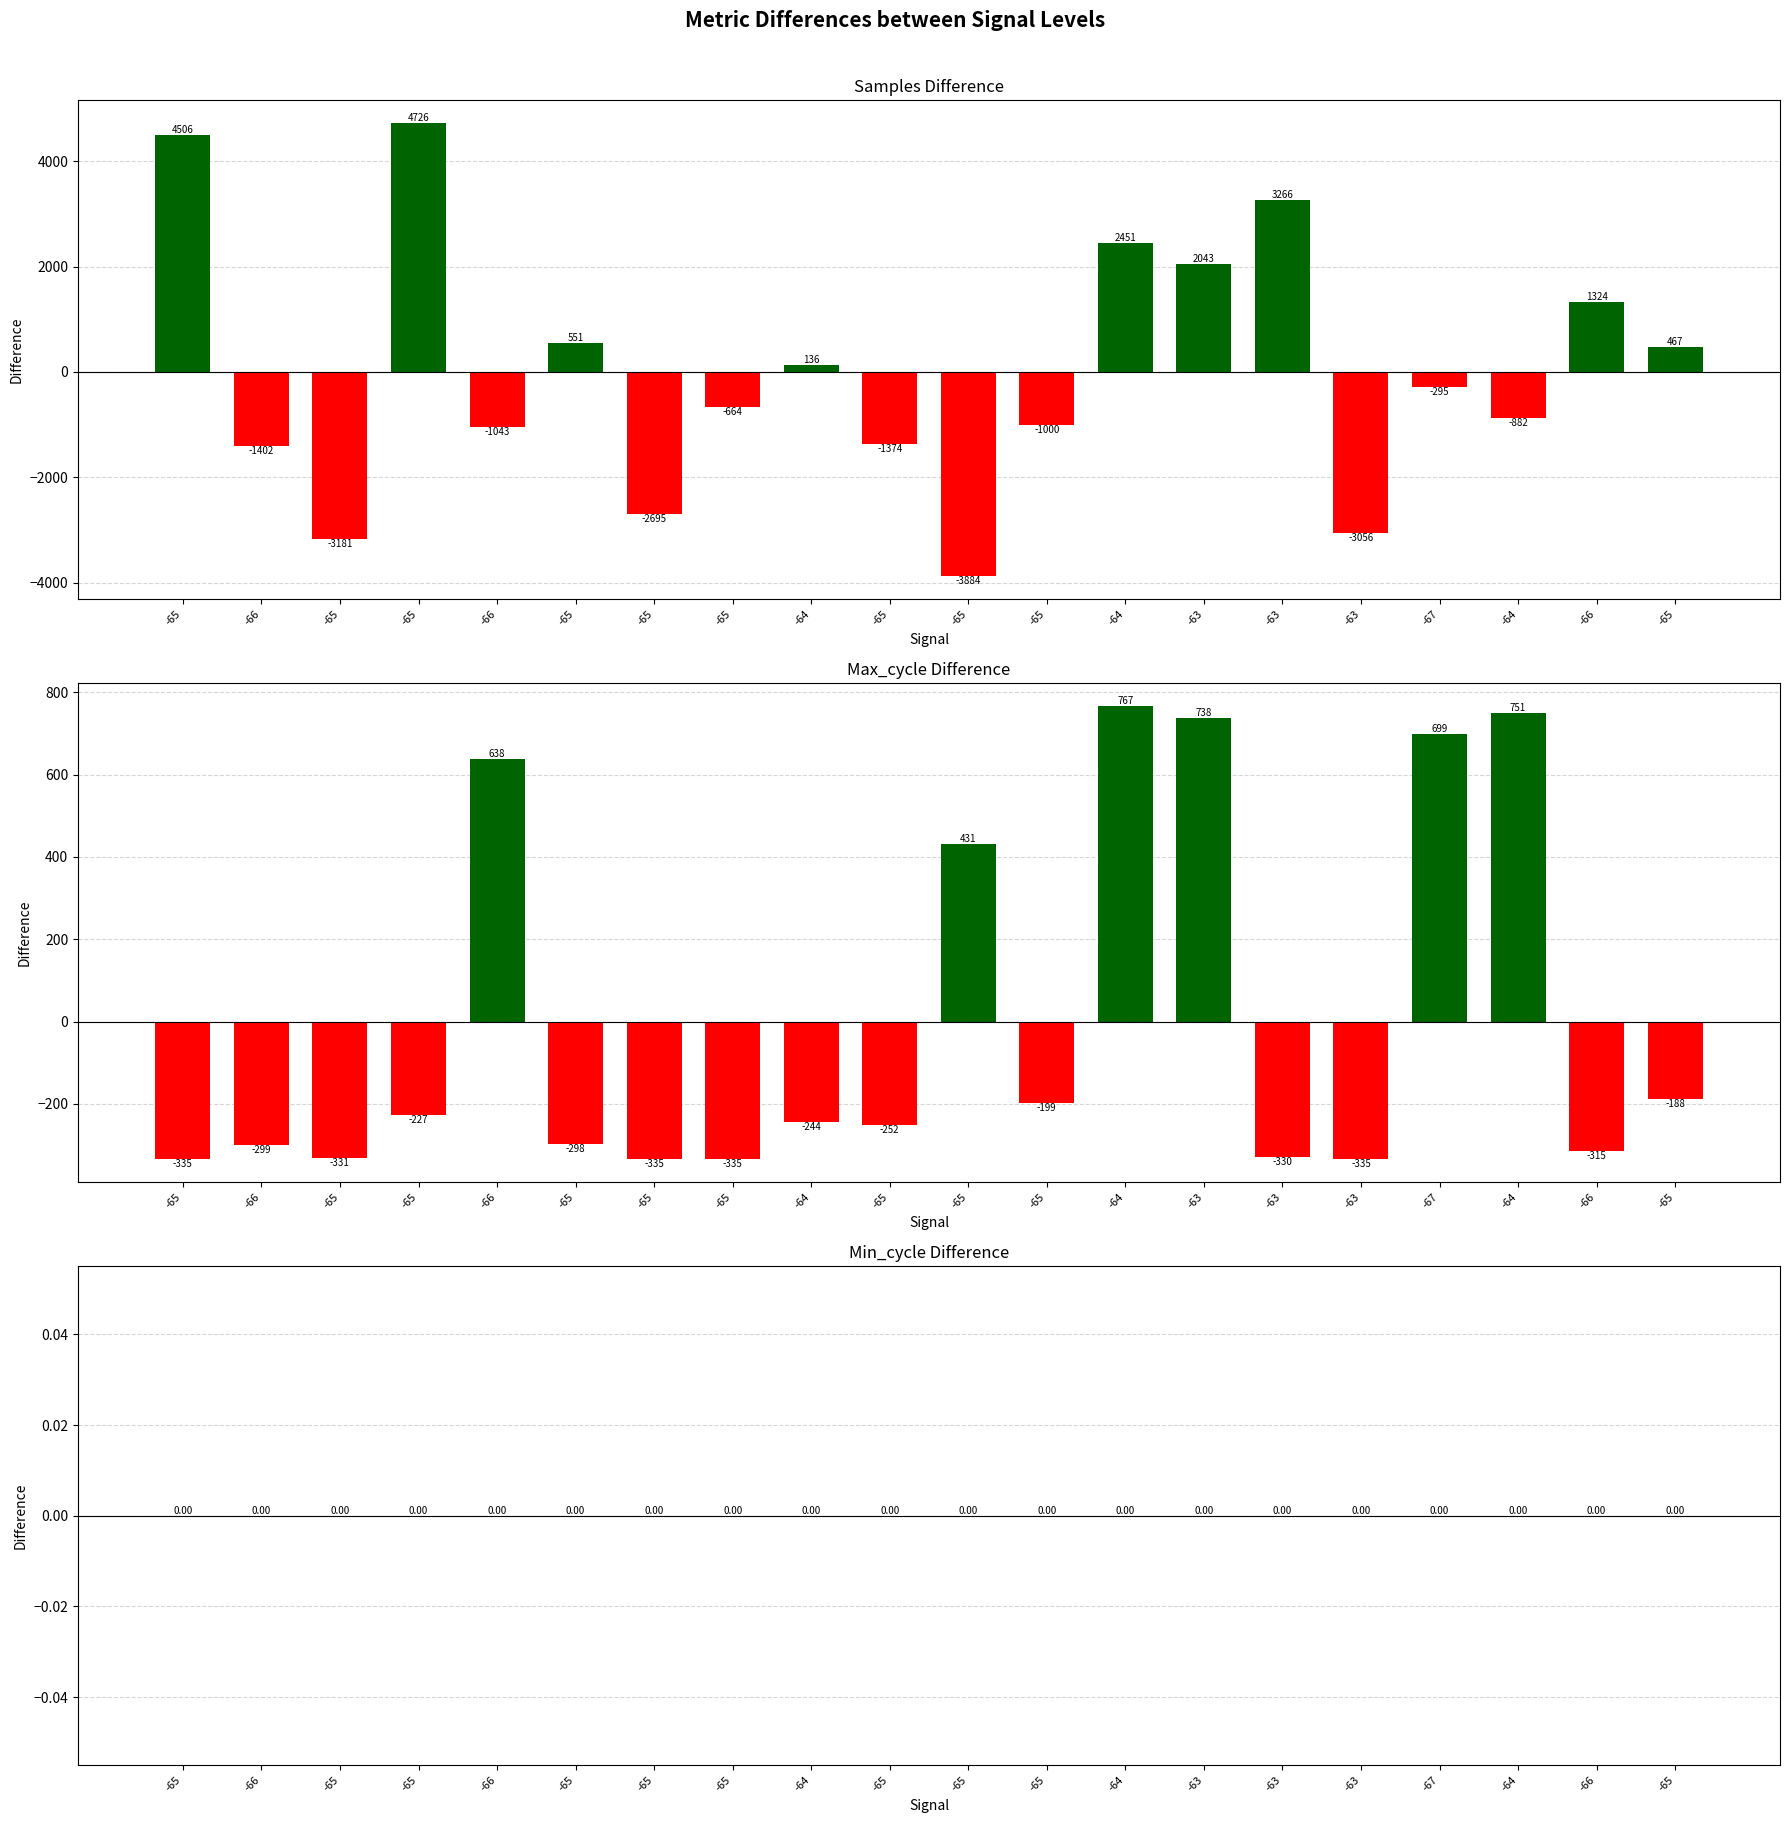

What are all the series names shown in the legend?

Samples, Max_cycle, Min_cycle